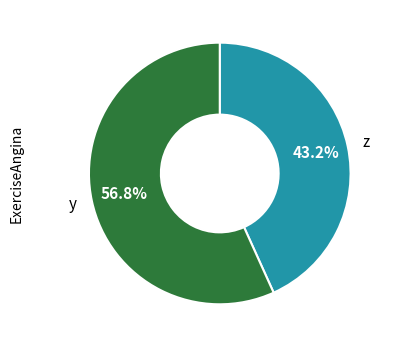

Does y account for over 50% of the chart?

Yes